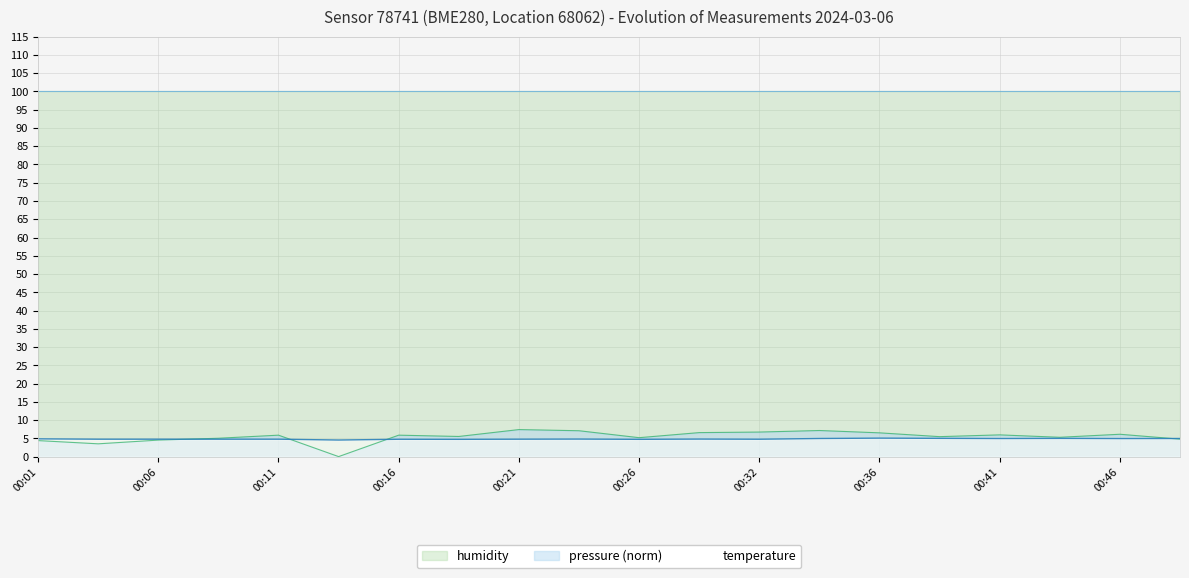

What value does the temperature series have at 00:16?

4.8